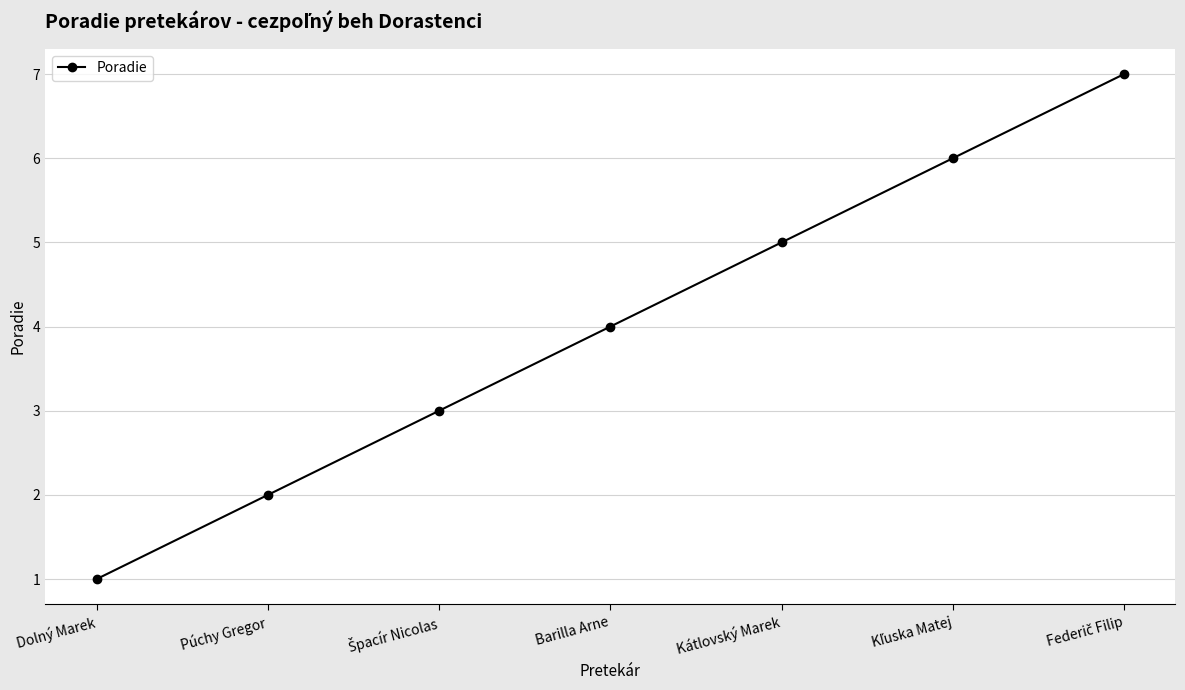

How many lines are shown in the chart?

1